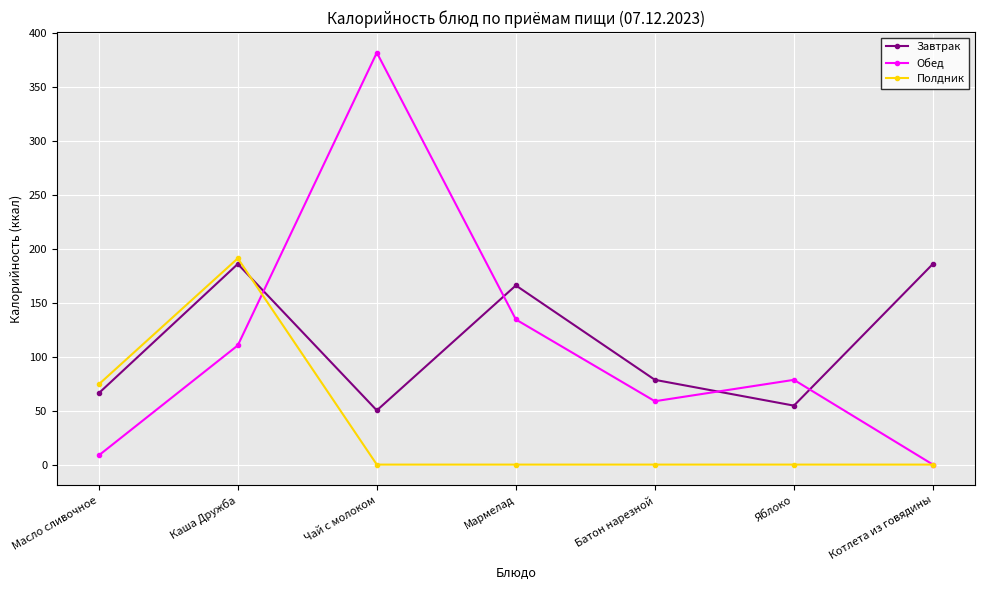

How many categories are shown in the chart?

7